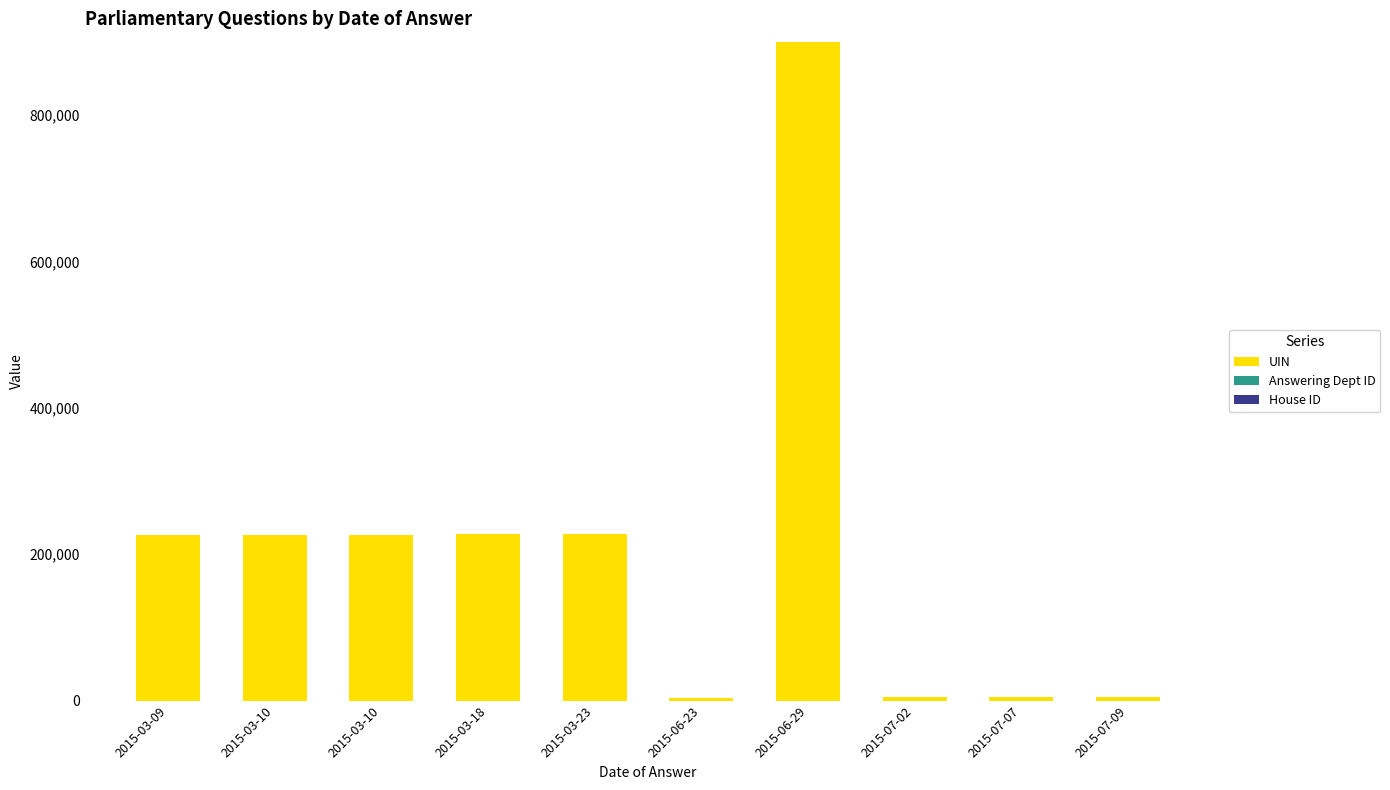

Is it true that House ID equals 0 at 2015-03-10?

False